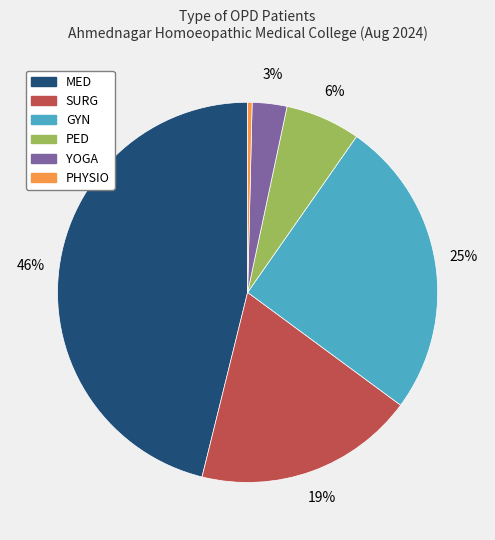

Between GYN and SURG, which is larger?

GYN